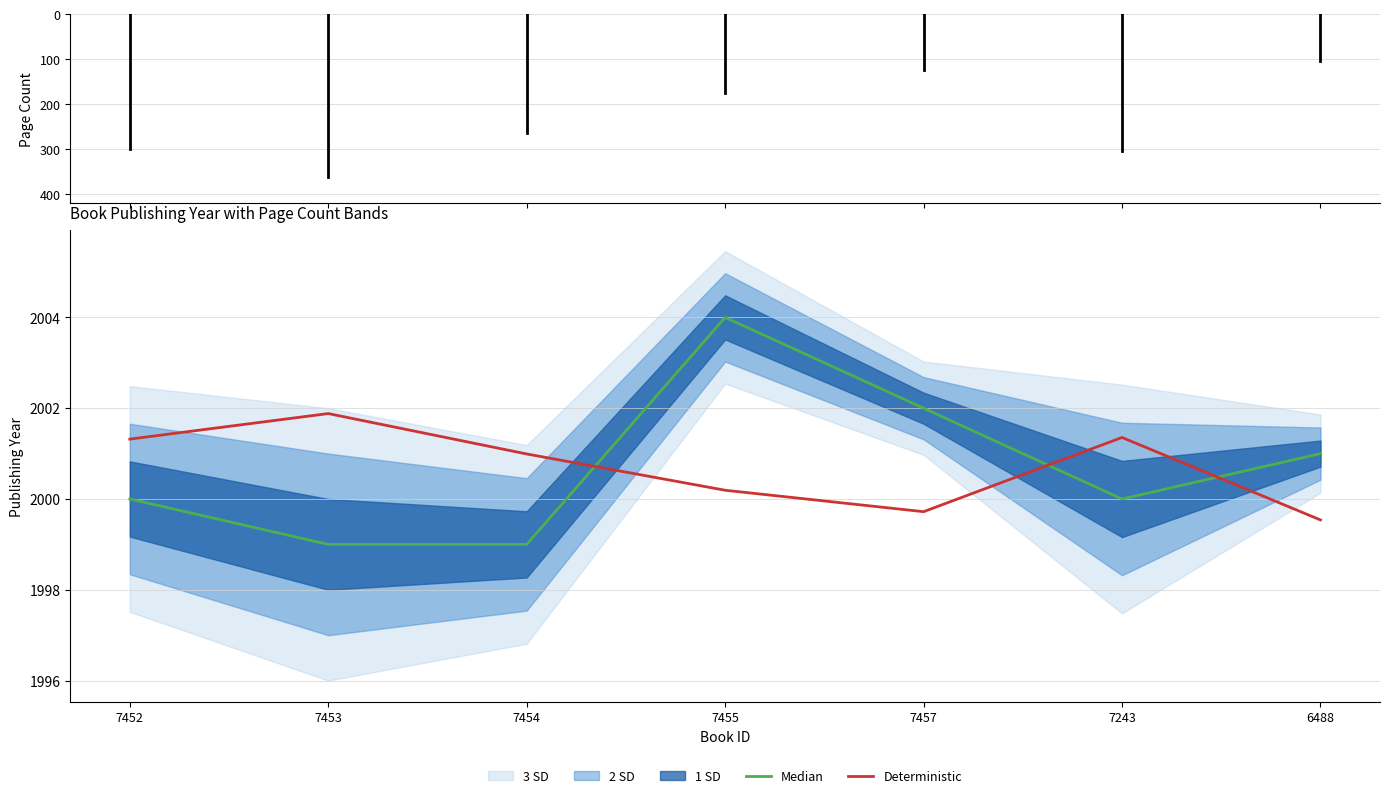

Which series has the largest total across all categories?

Median